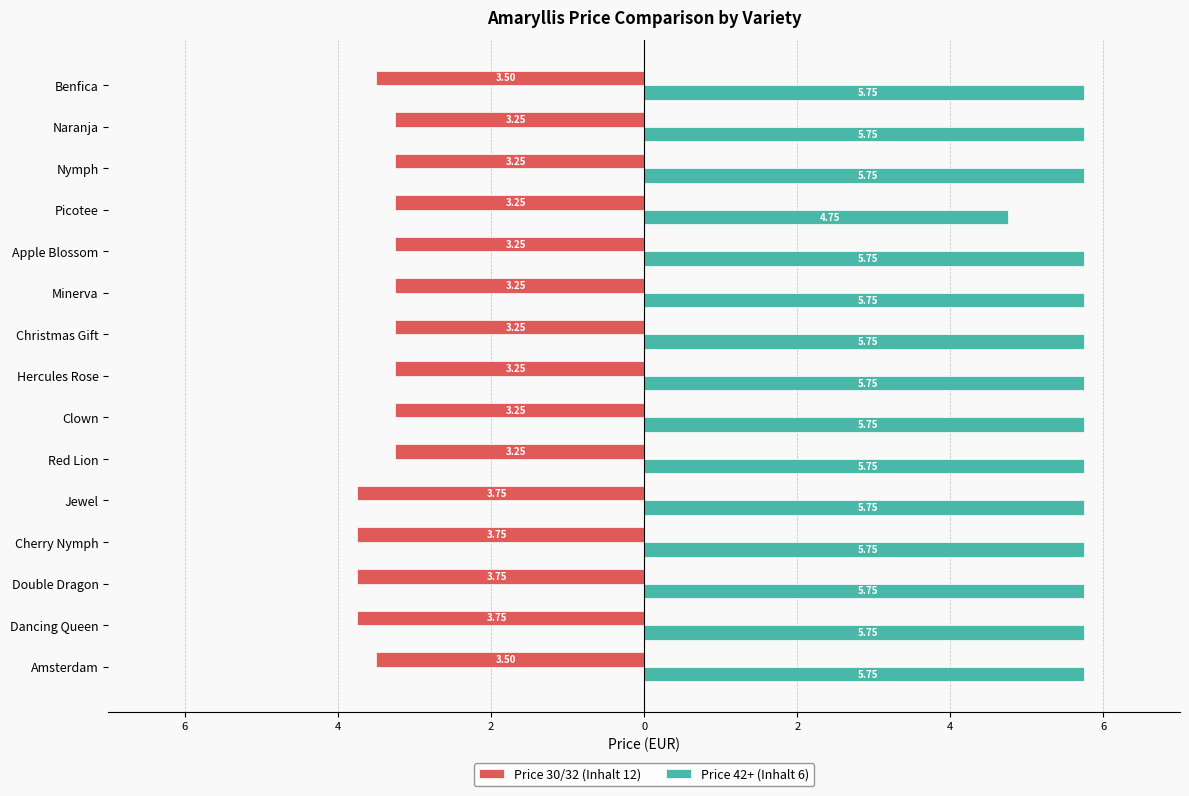

Which series has the widest spread of values?

Price 42+ (Inhalt 6)